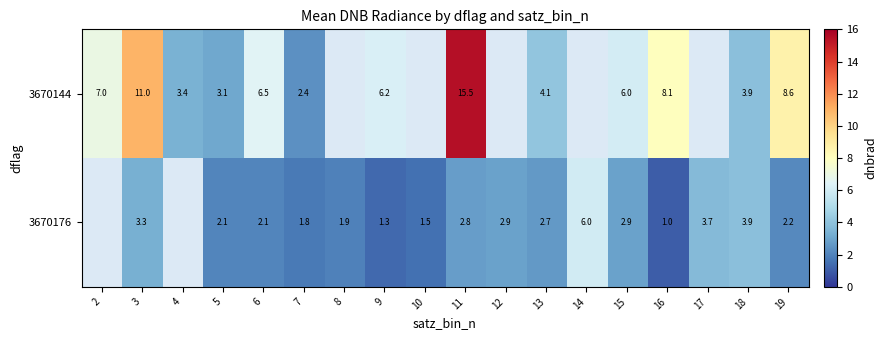

Is the value of 3670176 at 15 greater than the value of 3670144 at 7?

Yes